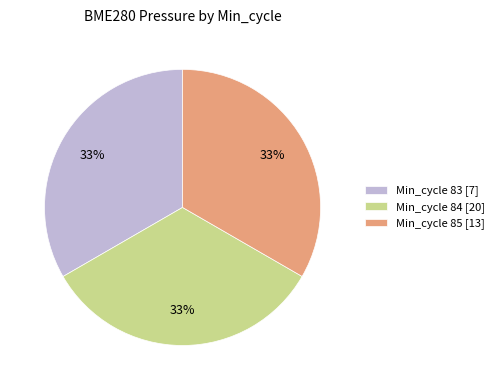

Does Min_cycle 83 [7] represent more than half of the total?

No